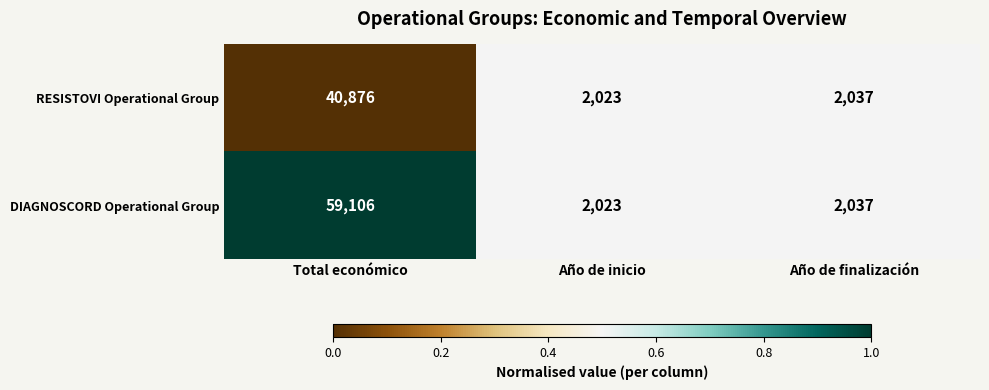

The DIAGNOSCORD Operational Group series shows 28868 at Total económico. True or false?

False